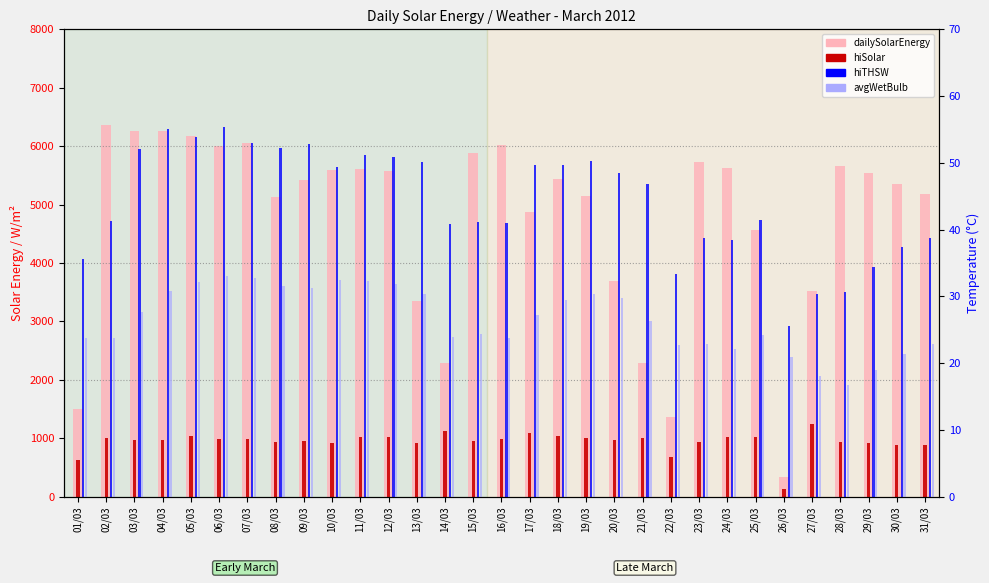

How many values in the hiSolar series exceed 976?

15